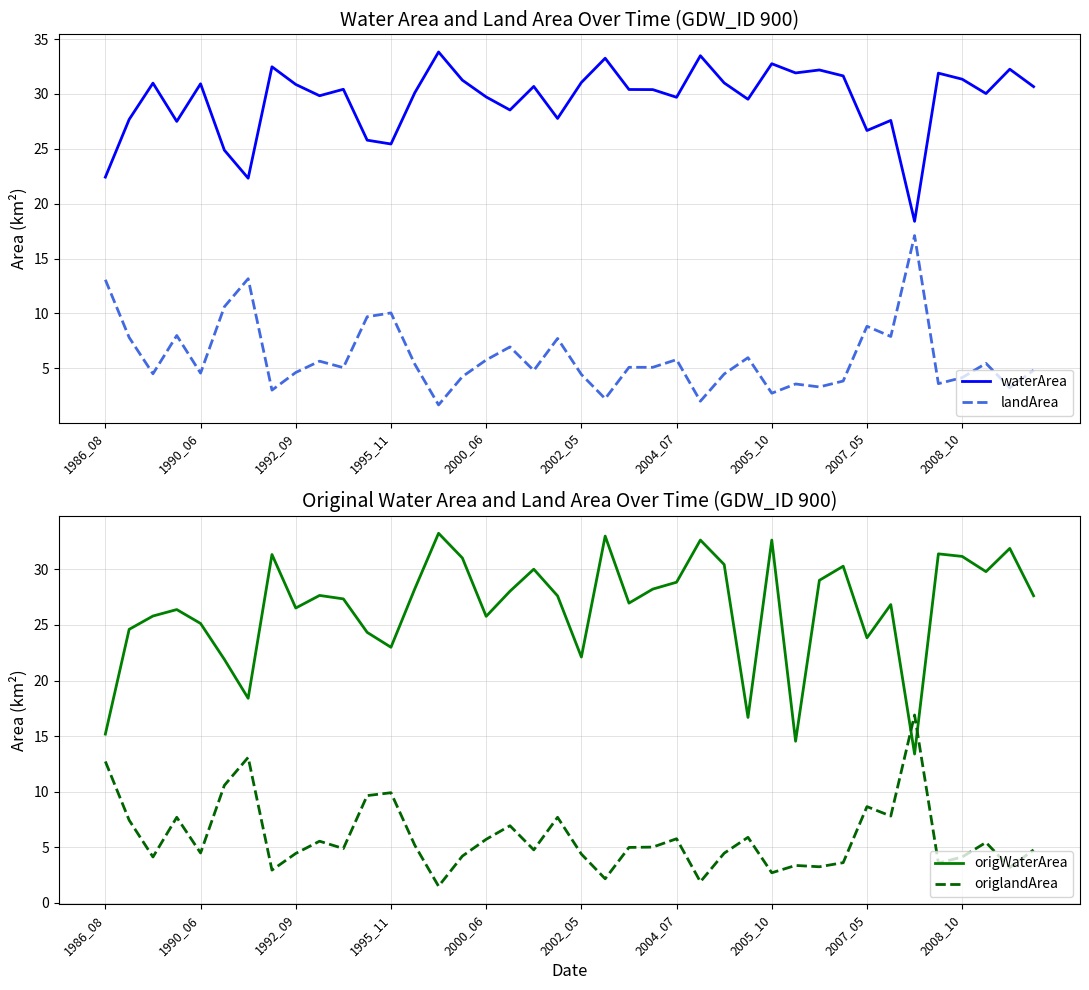

Does the chart have visible grid lines?

Yes